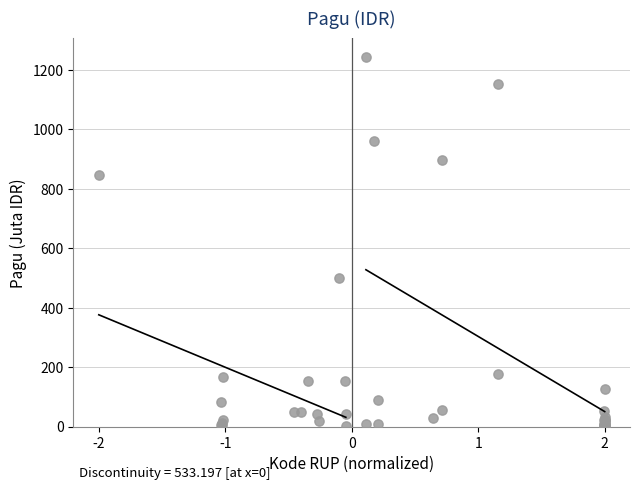

What Y value in the scatter plot is closest to 622?

499.9